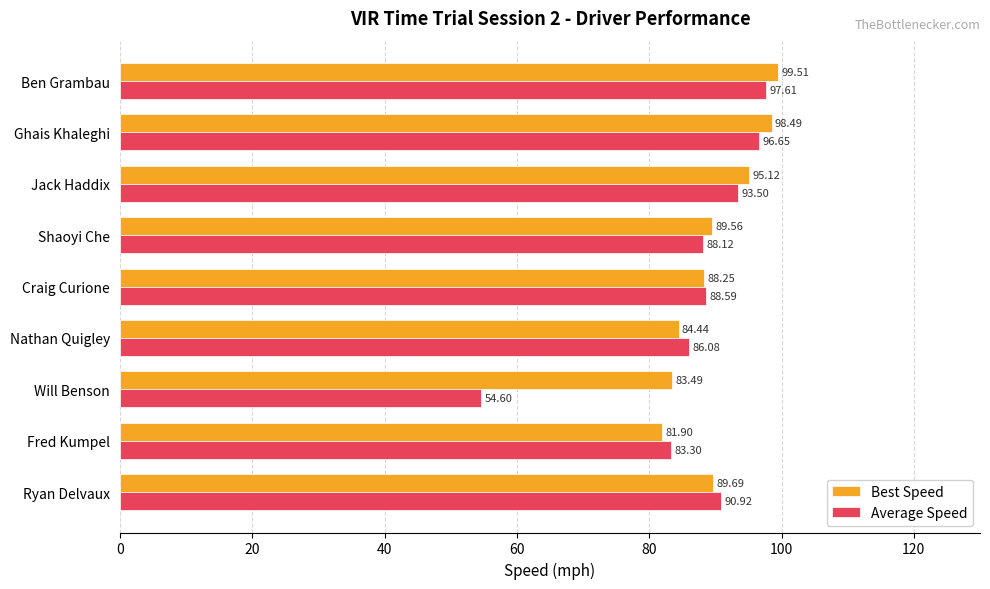

Which series has the largest range (max minus min)?

Average Speed